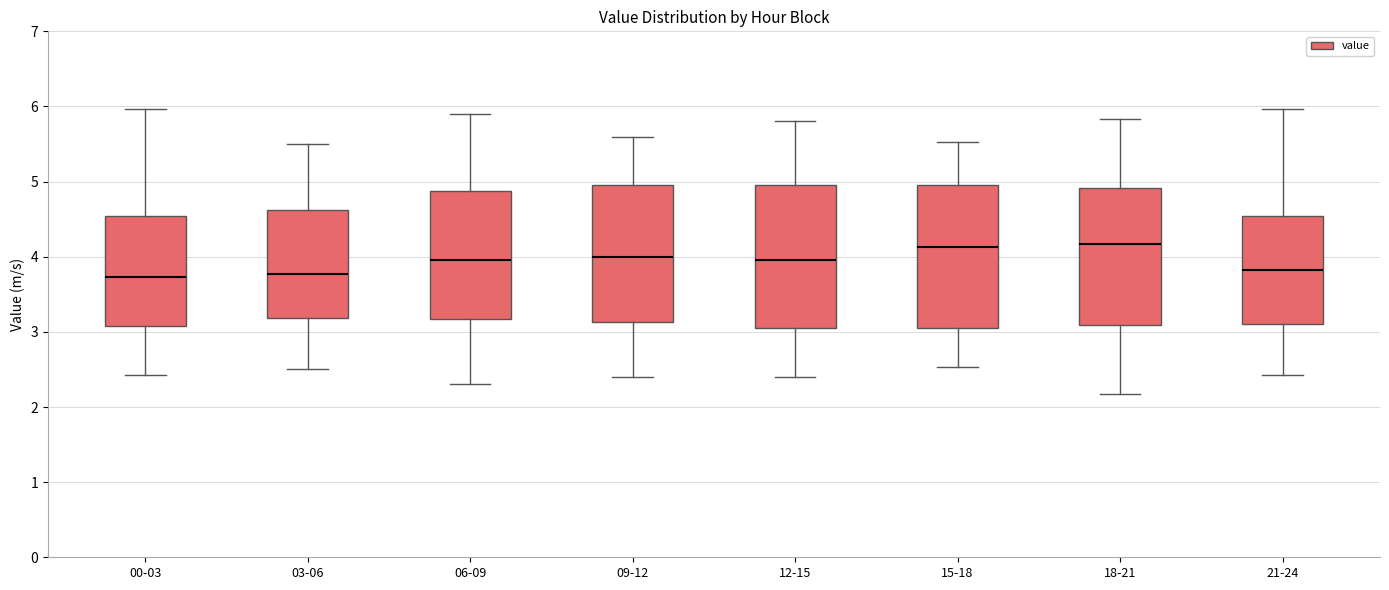

Where is the upper edge of the box for 09-12 on the y-axis? The values are not printed on the chart, so give them approximately, as read against the axis.

5.0